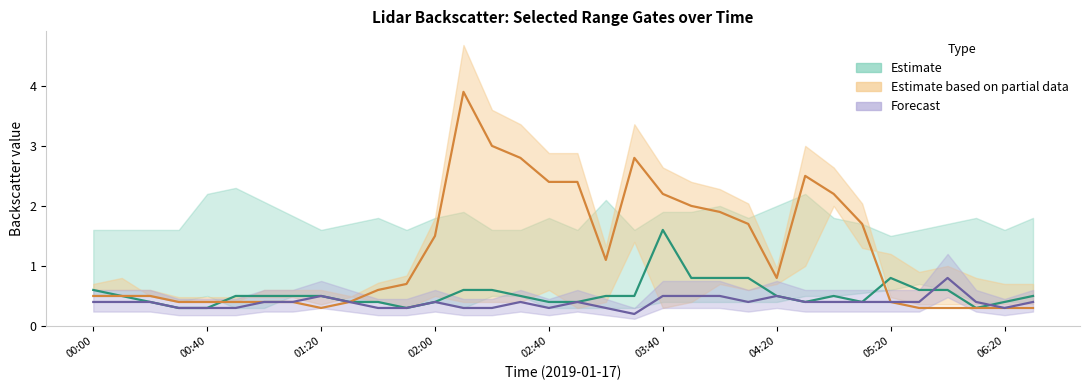

What is the total value across all series at 31?

1.0